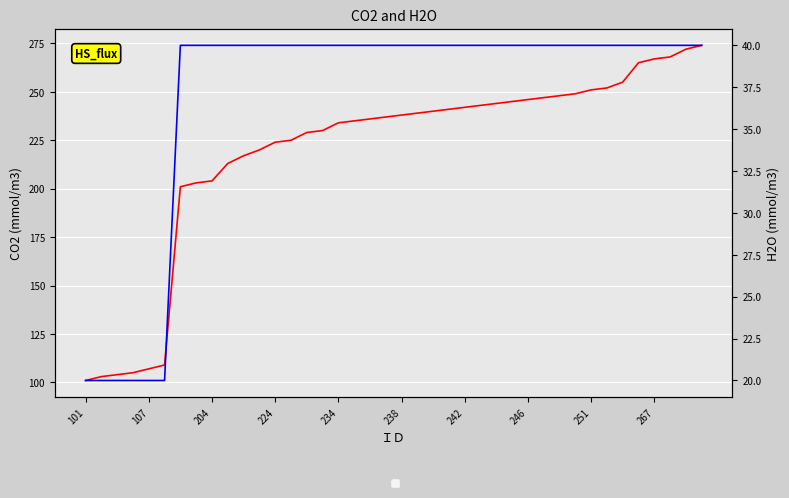

Between 25 and 37, which series saw the biggest shift?

li75_co2